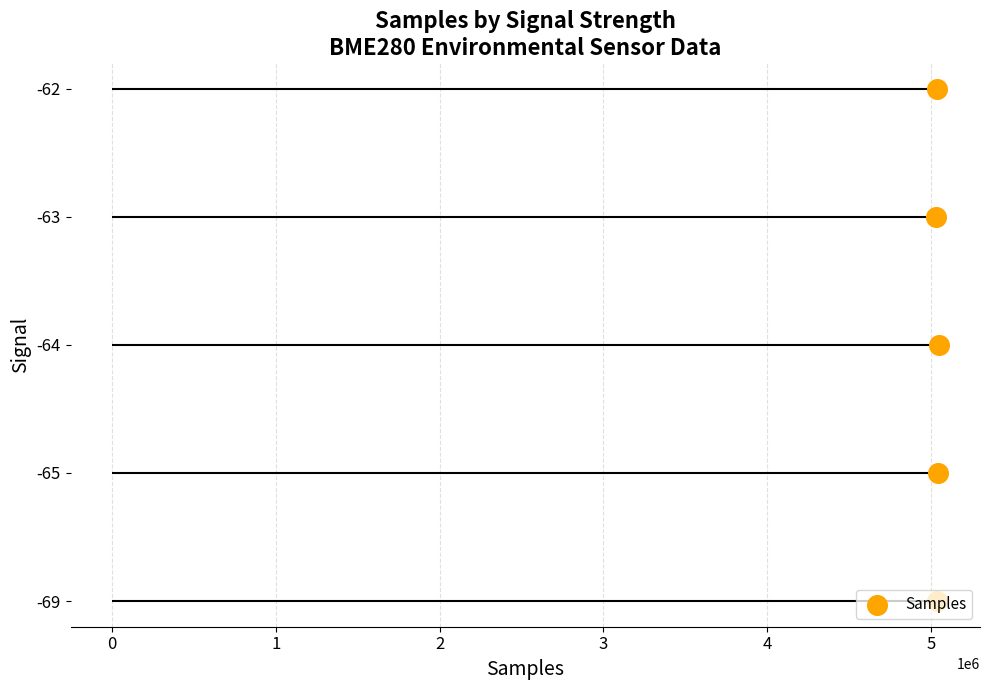

Which has a higher value, 3 or 0?

3